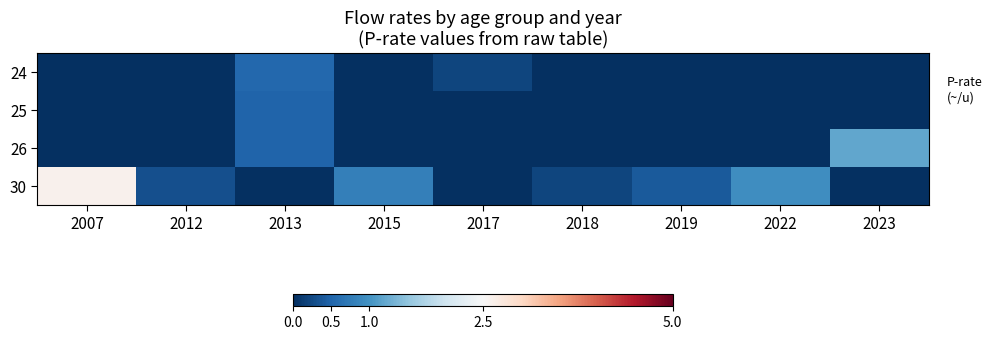

How many distinct data groups are displayed?

4